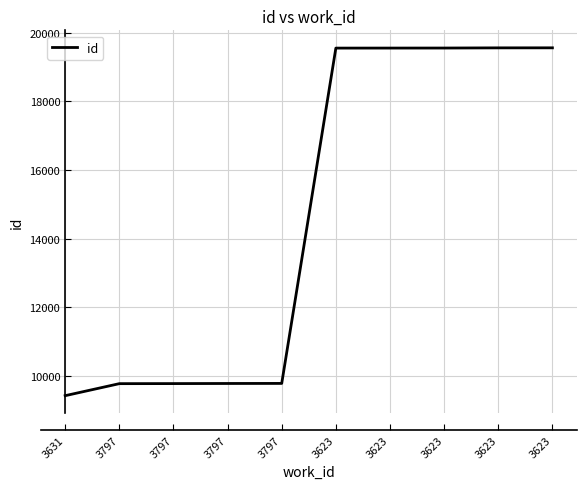

Read the value at 3623, to the nearest 100.

19600